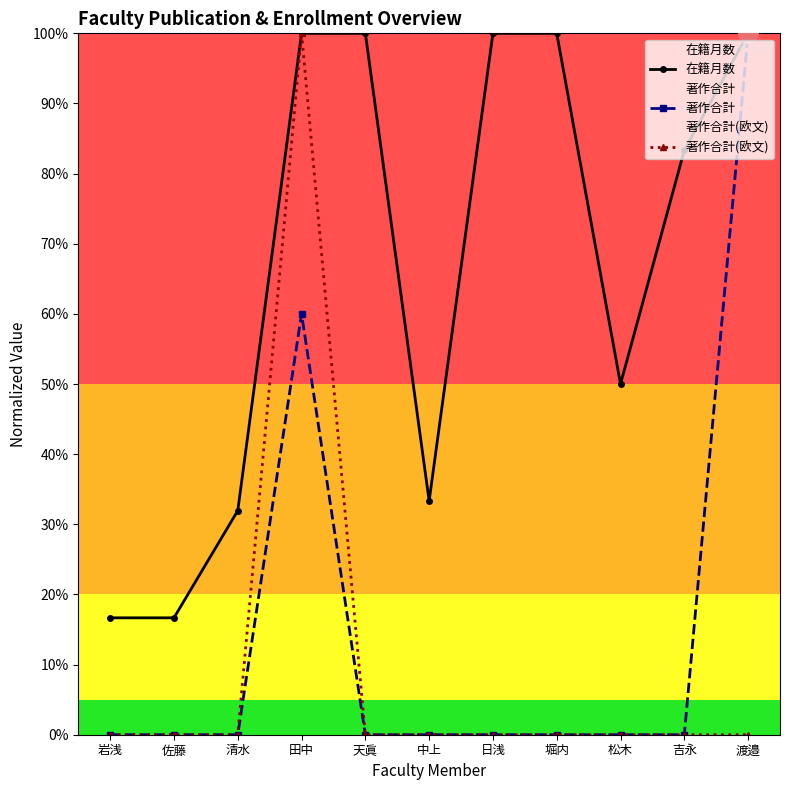

True or false: 著作合計(欧文) has a value of 0.4 at 吉永.

False